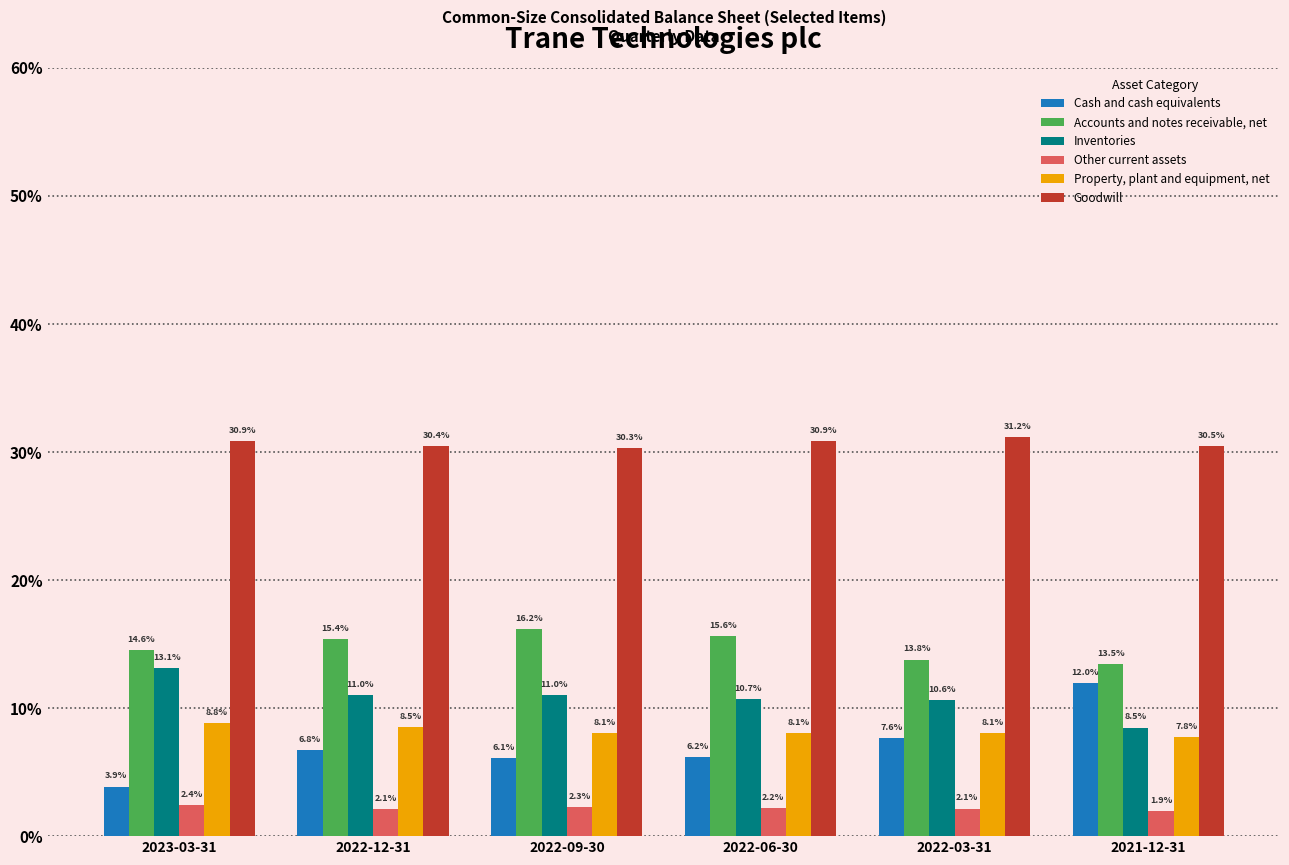

Where is Cash and cash equivalents nearest to the value 0?

2023-03-31